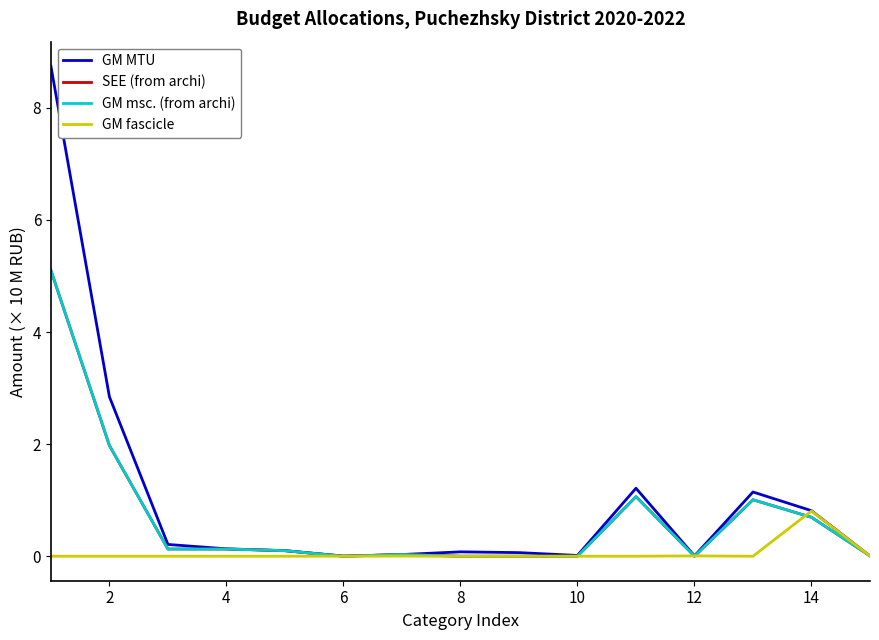

What is the greatest value displayed?

8.7